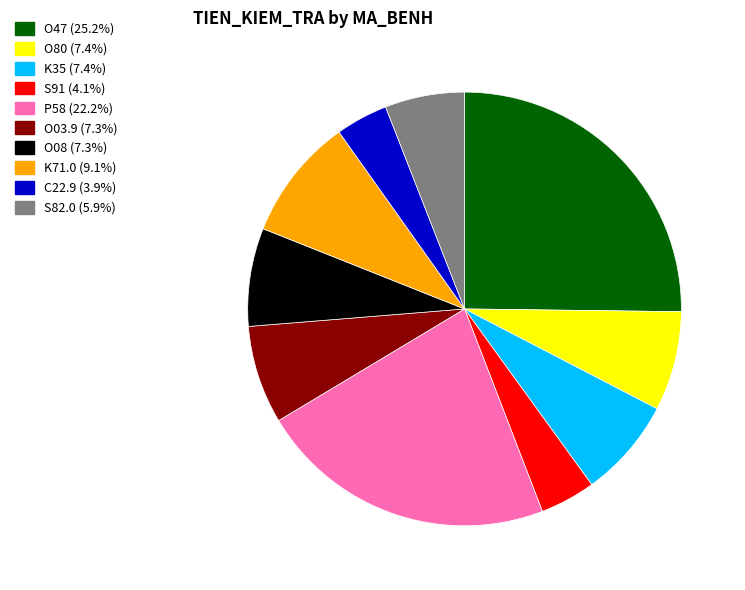

Is there a majority slice in this chart?

No